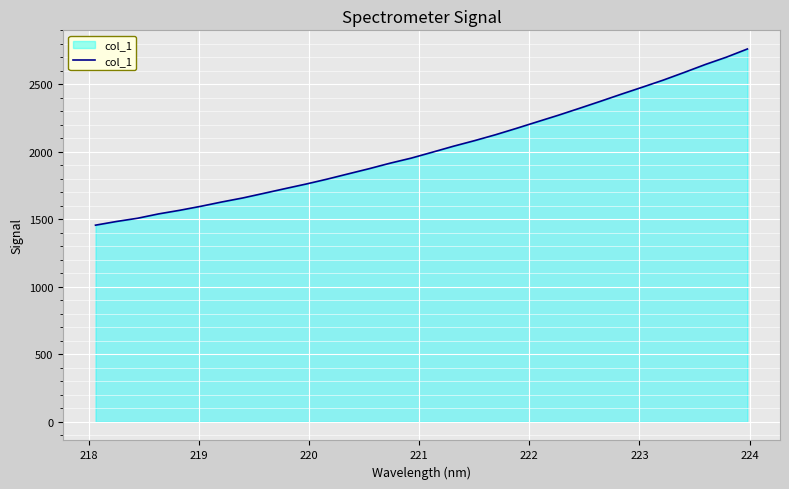

What is the average value?

2023.3